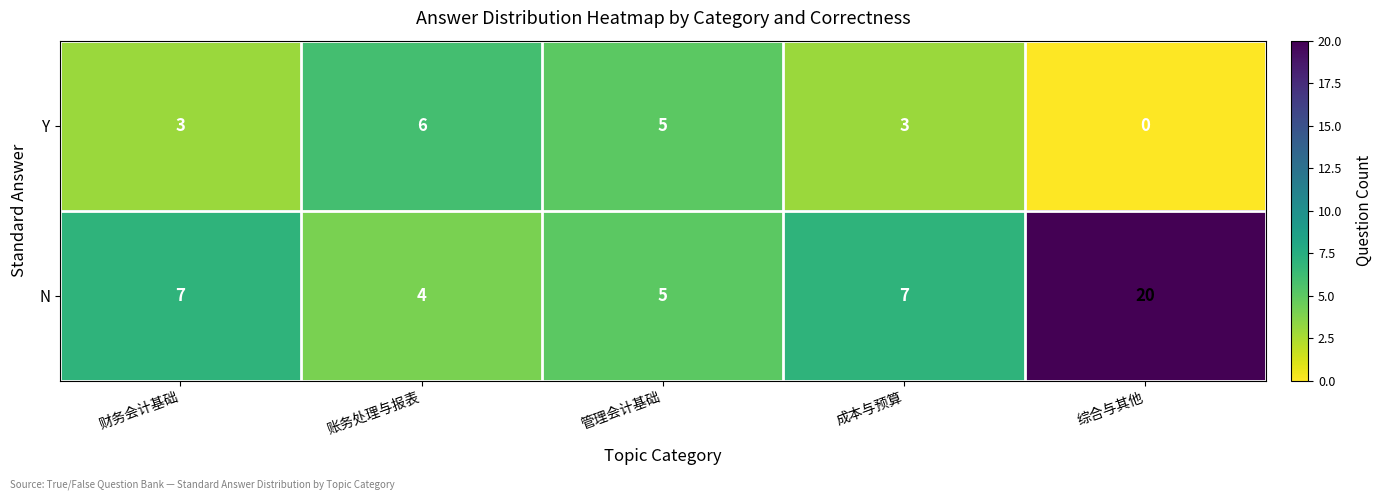

True or false: Y has a value of 3 at 账务处理与报表.

False